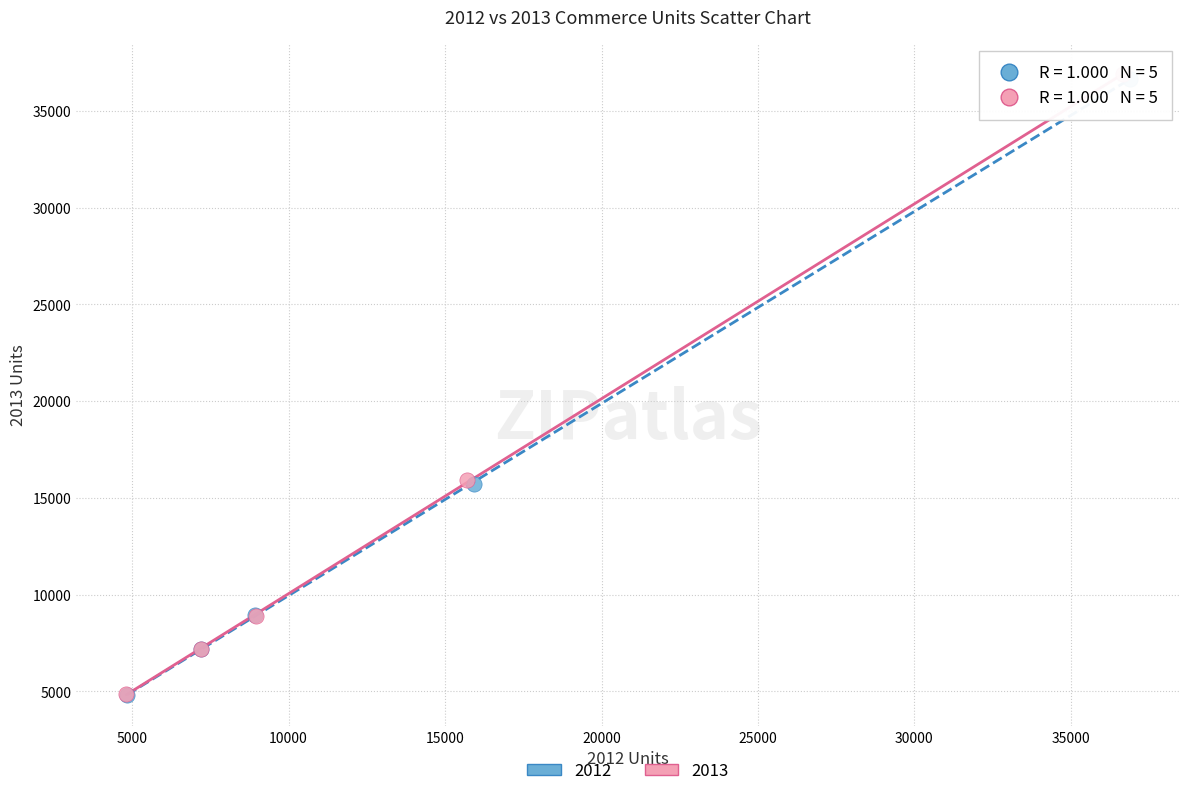

Which series has the largest Y range (max minus min)?

2013